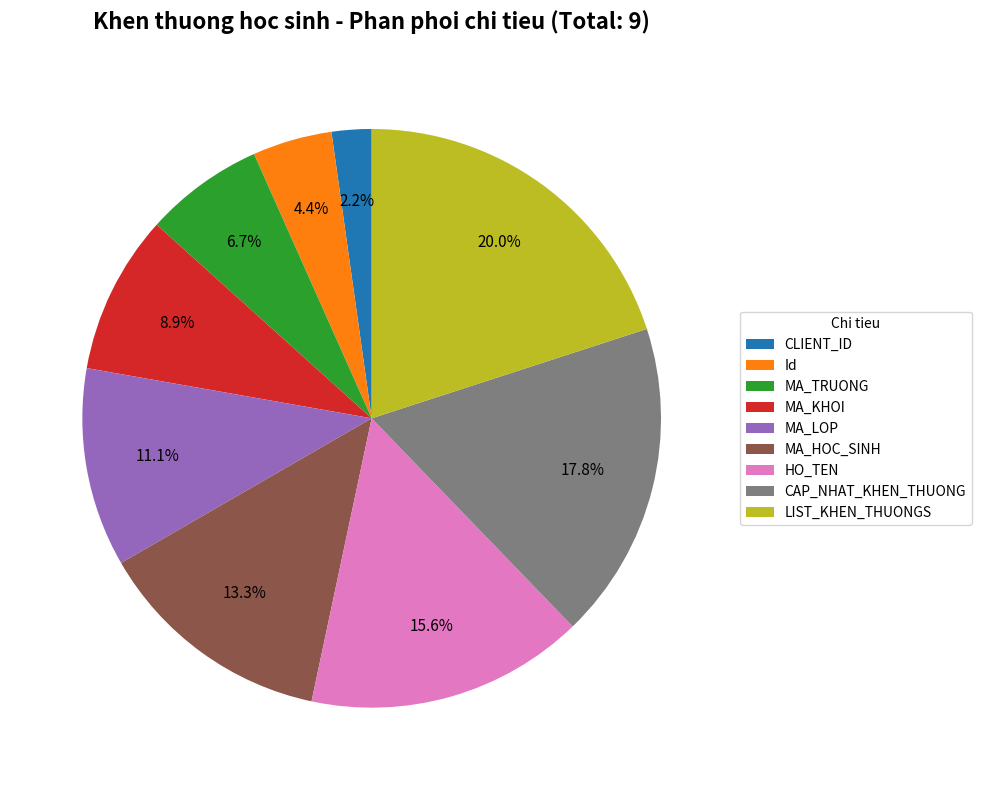

Which slice is the smallest?

CLIENT_ID